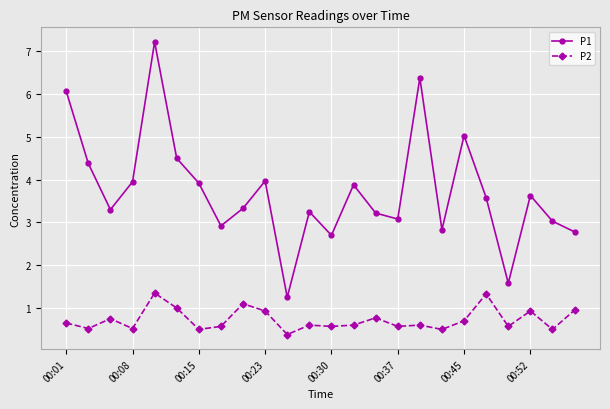

Count the number of categories in the chart.

24